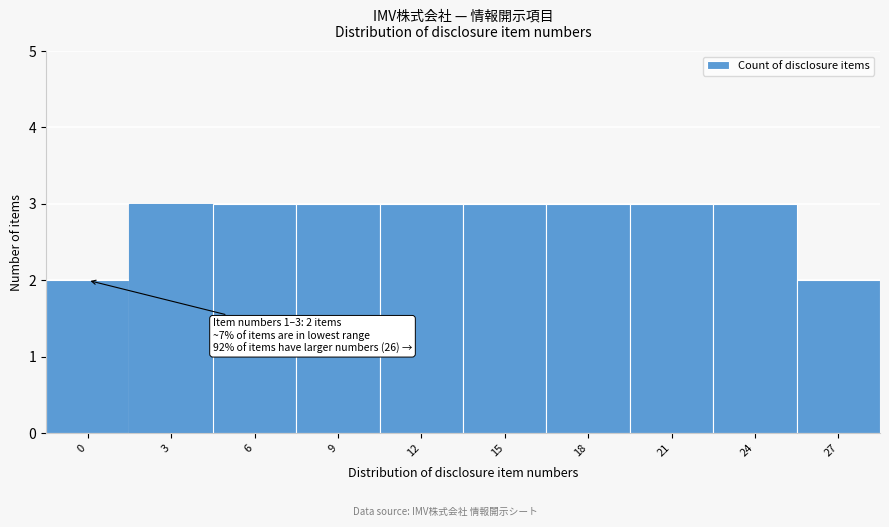

Reading left to right, extract all data points from this chart.

2	3	3	3	3	3	3	3	3	2